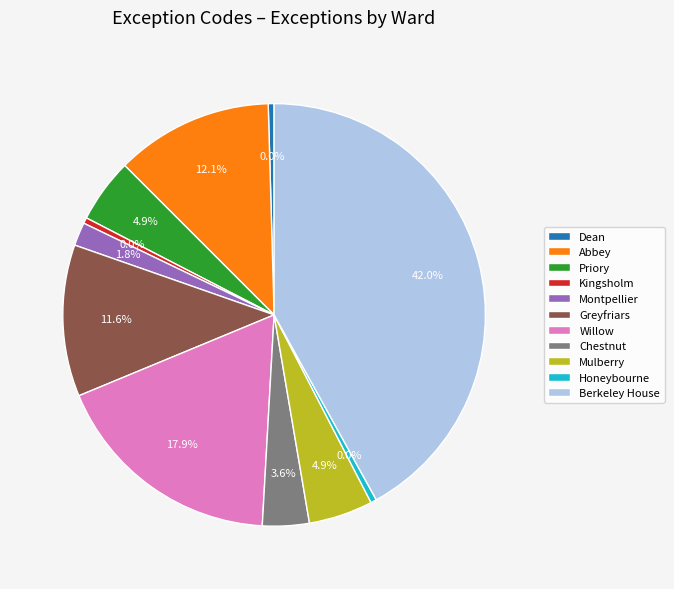

How many slices are in this pie chart?

11